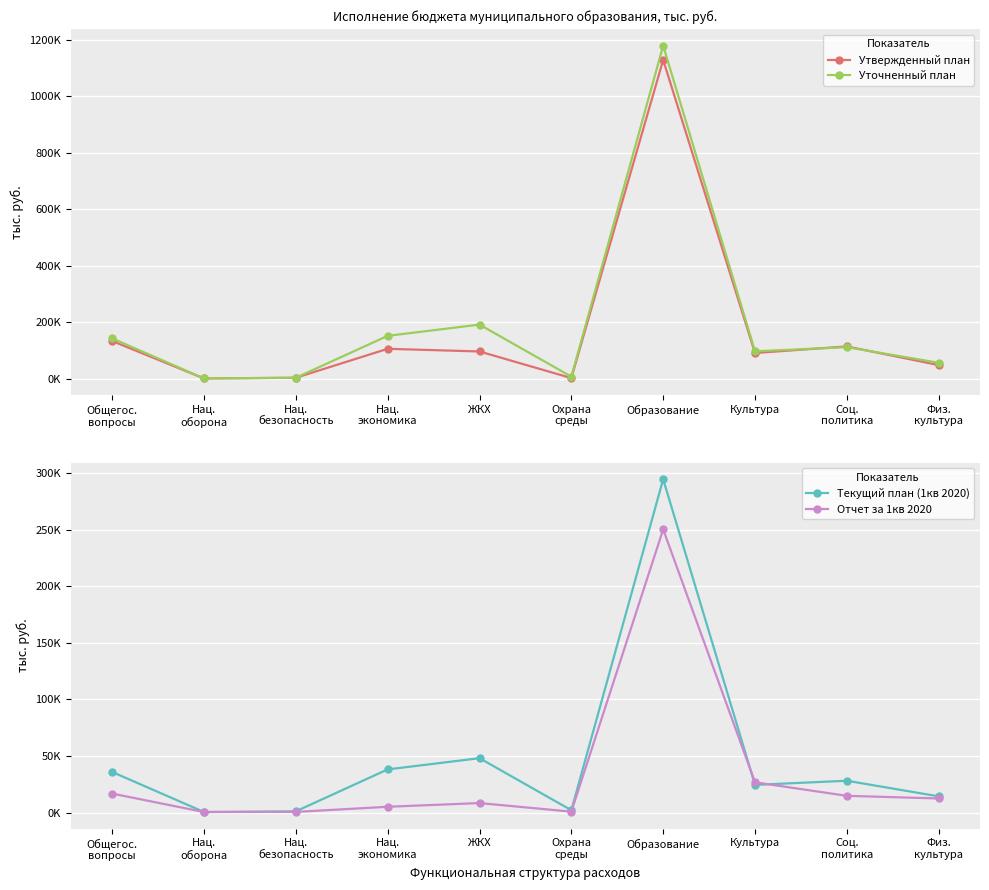

What is the sum of all Уточненный план values?

1949831.1